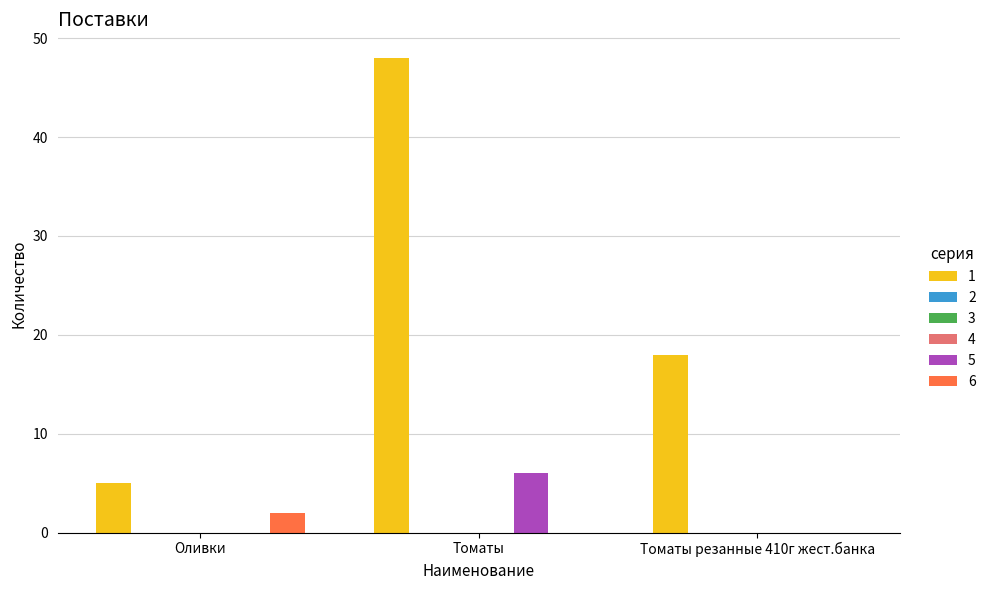

The 6 series shows 2 at Оливки. True or false?

True